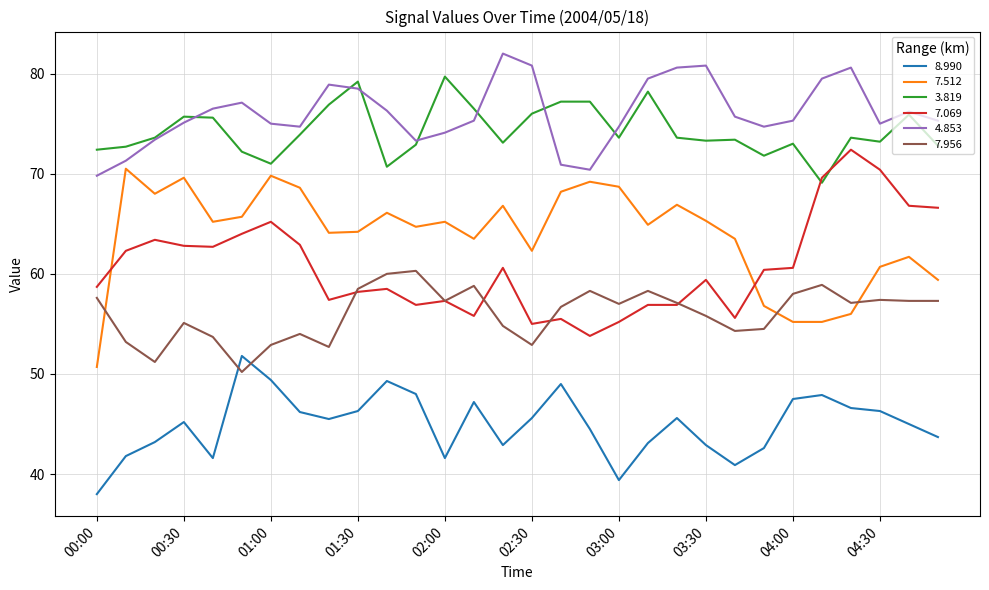

True or false: 8.990 and 7.512 intersect in this chart.

False